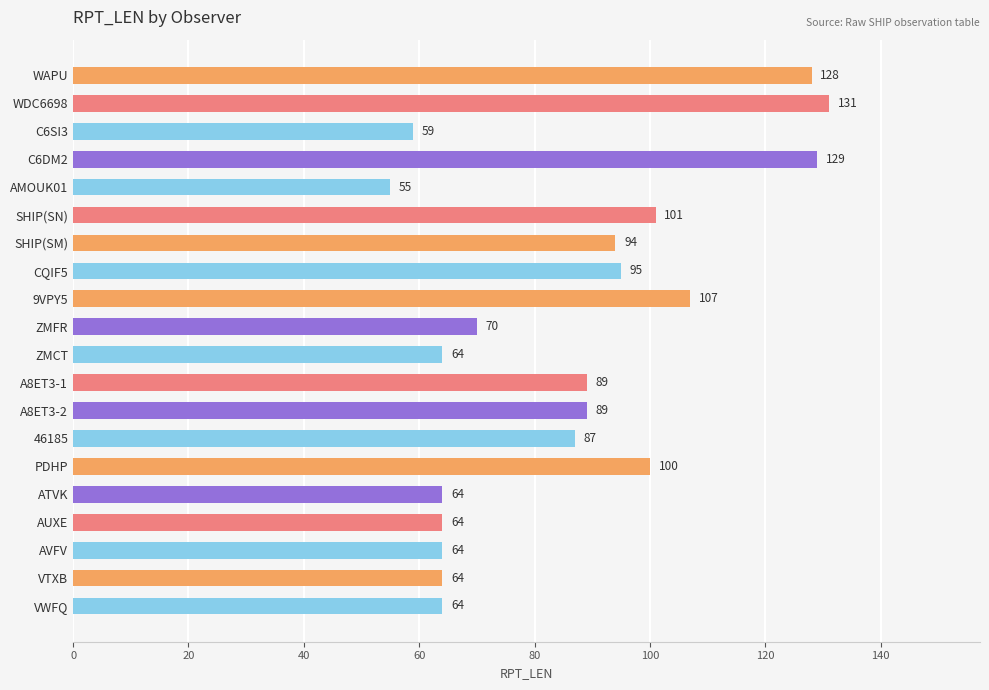

Does the chart contain any negative values?

No